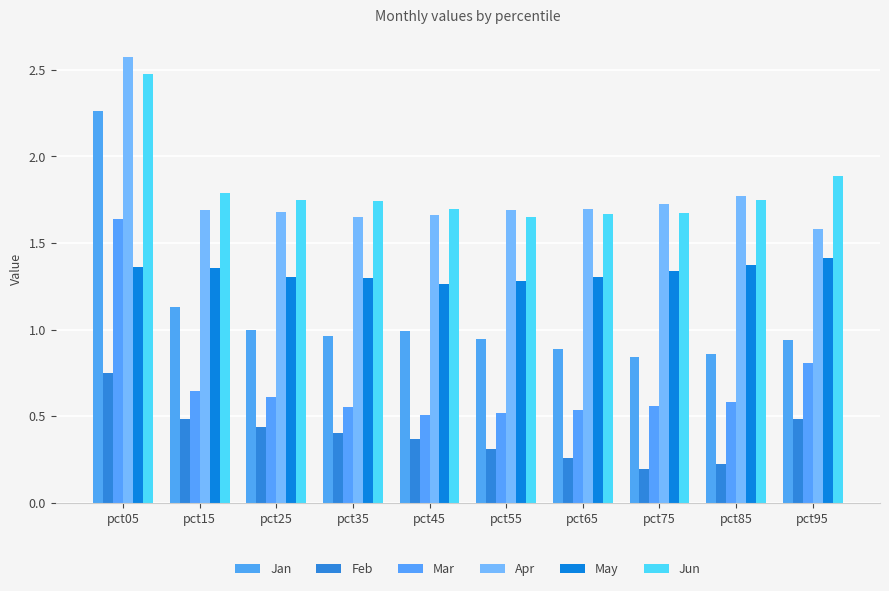

What is the difference between the maximum and minimum values in the Mar series?

1.1